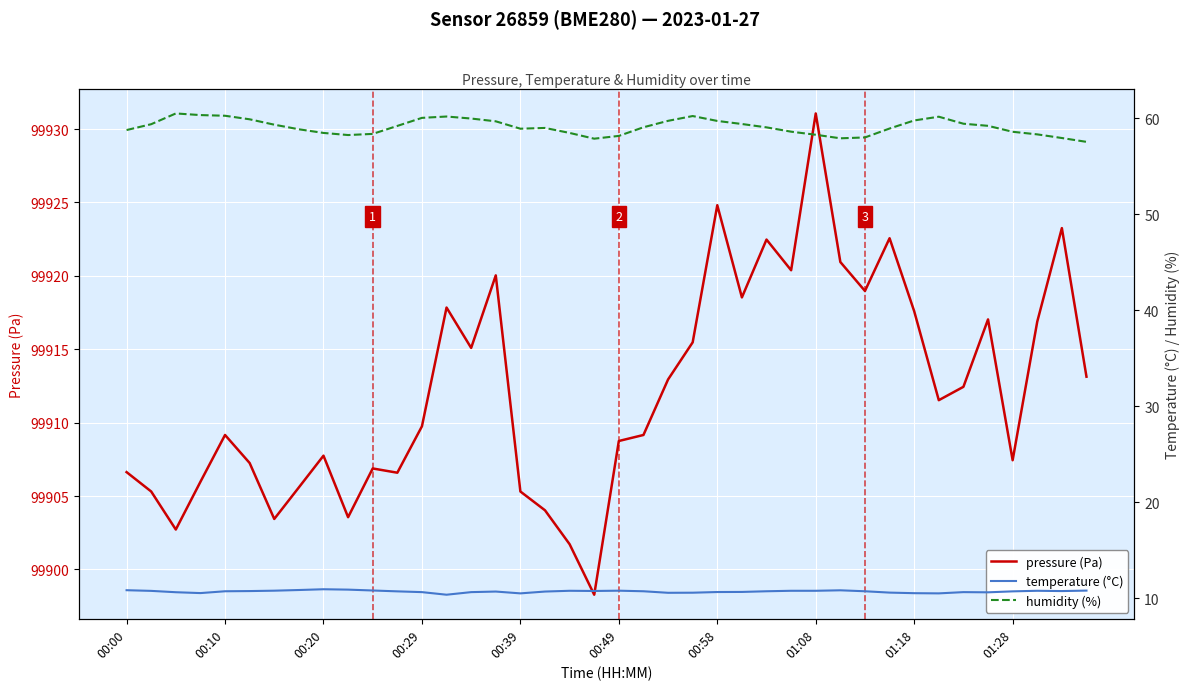

The pressure (Pa) series shows 99907.8 at 00:20. True or false?

True